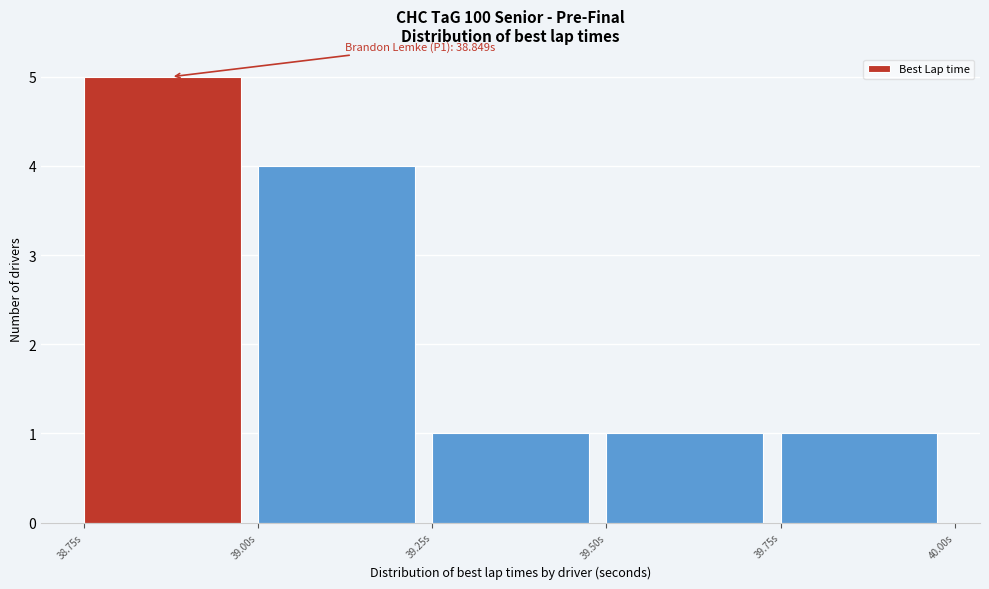

Which range on the x-axis has the tallest bar?

38.75 to 39.00